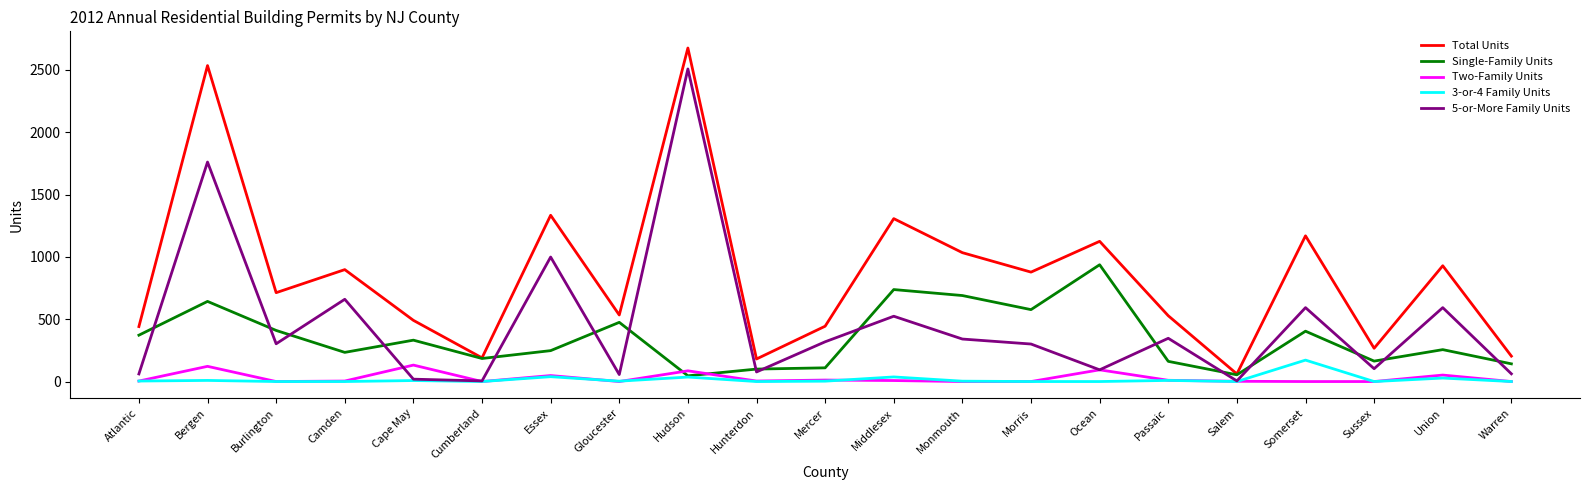

True or false: Total Units and Two-Family Units cross at least once.

False